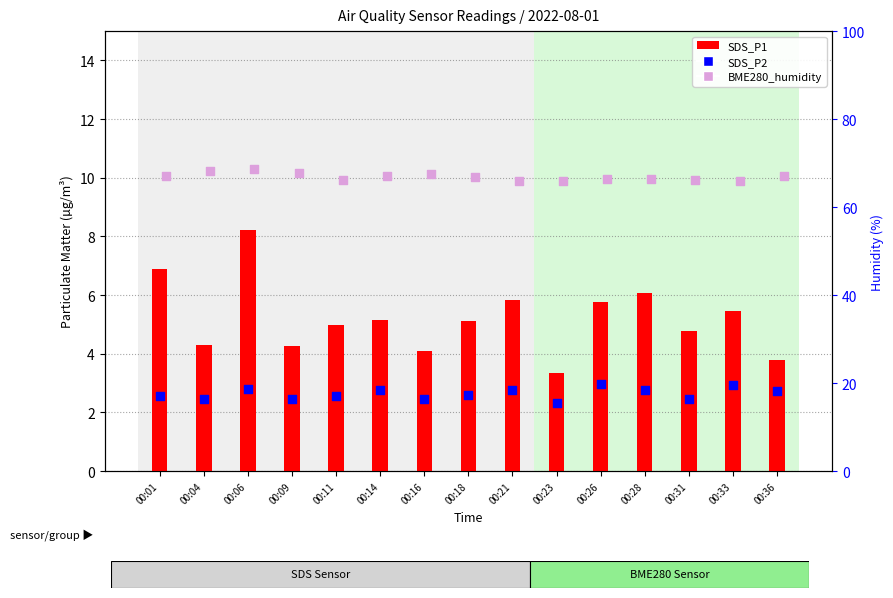

Which series has the largest Y range (max minus min)?

SDS_P1